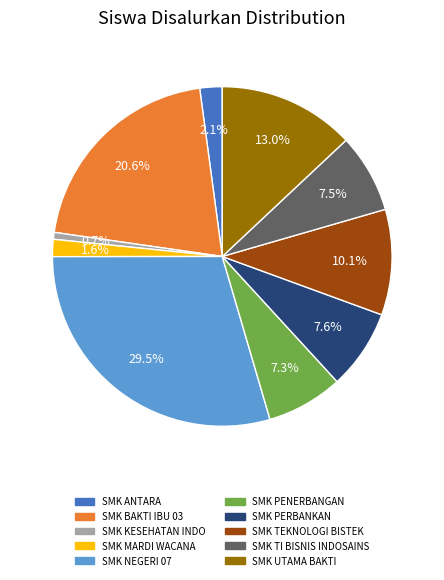

Is there a majority slice in this chart?

No